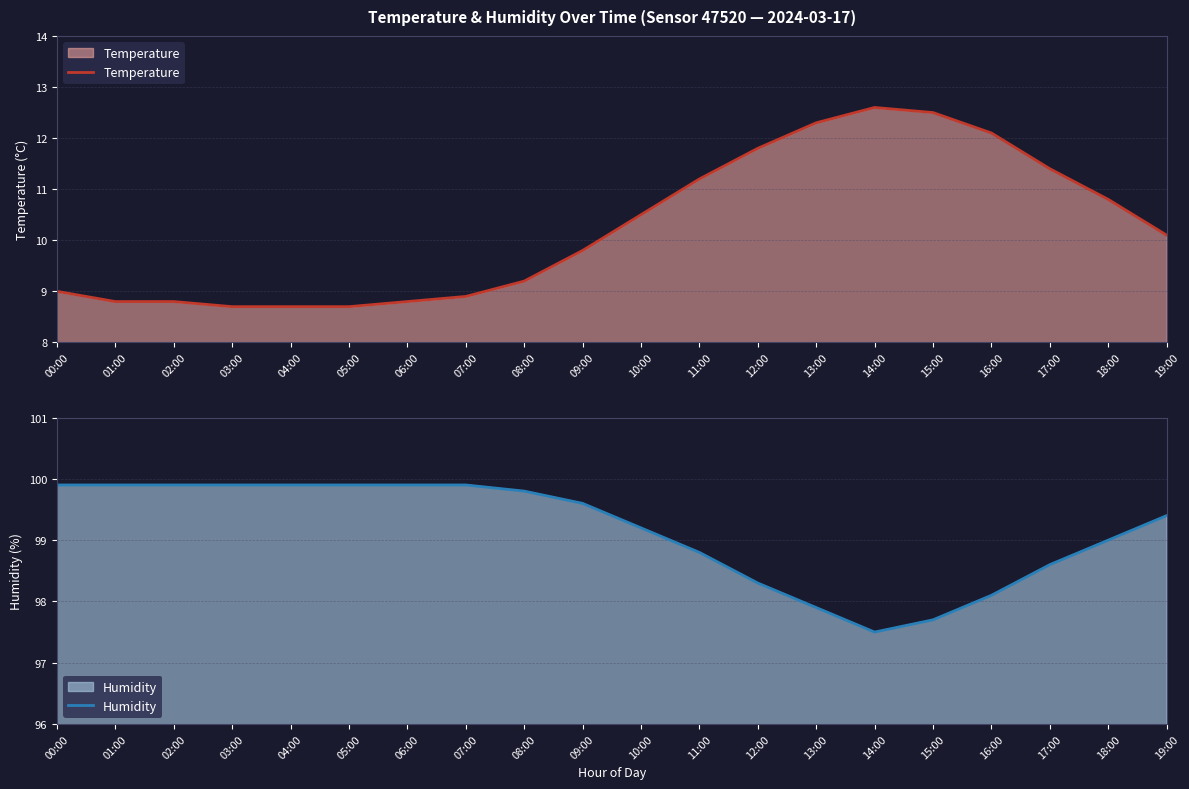

Where is Humidity nearest to the value 98?

13:00